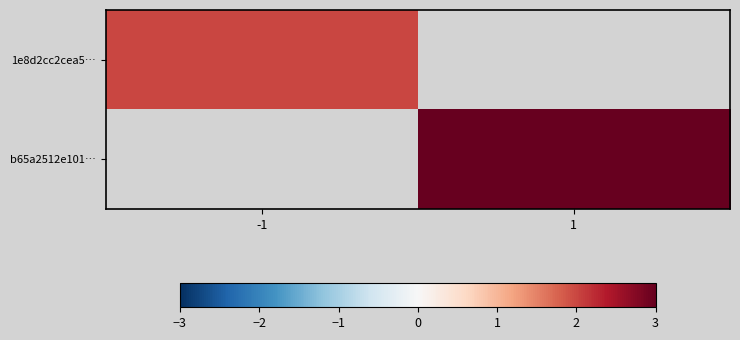

Which series has the widest spread of values?

1e8d2cc2cea5…